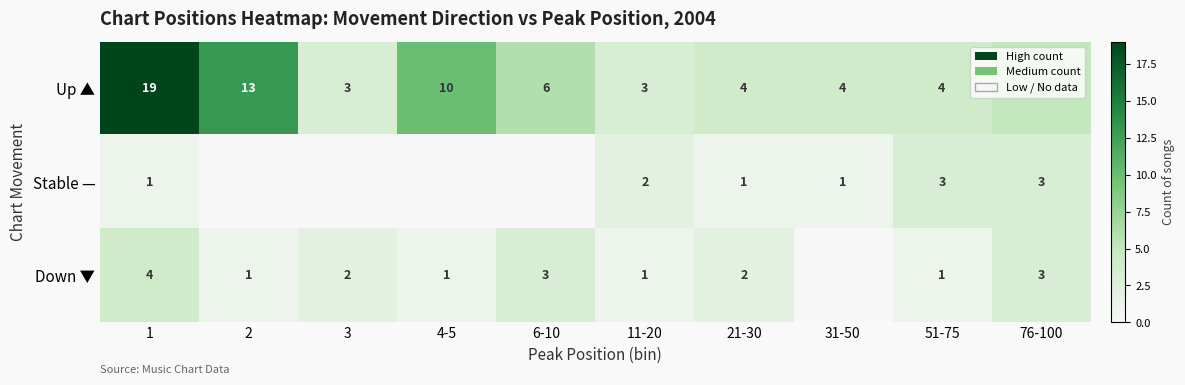

What is the sum of all Up ▲ values?

71